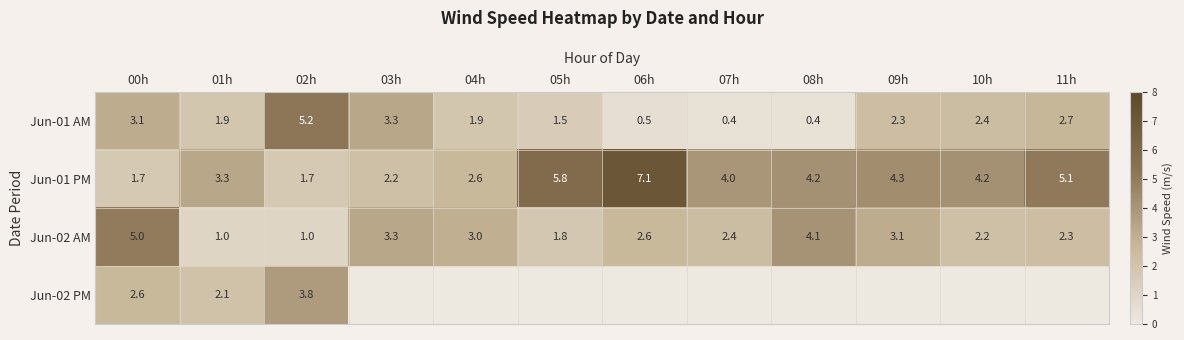

What is the difference between the maximum and minimum values in the Jun-02 AM series?

4.0